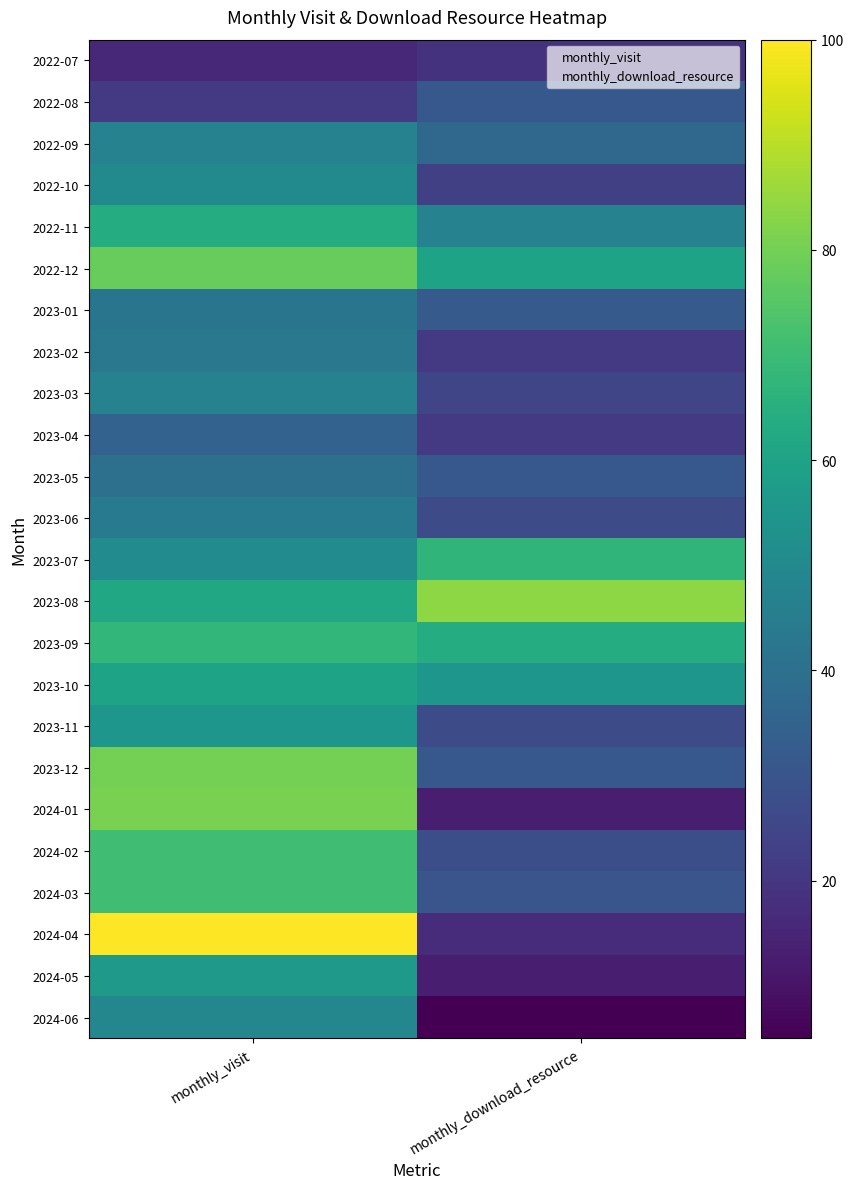

At how many categories does at least one series exceed 81?

2